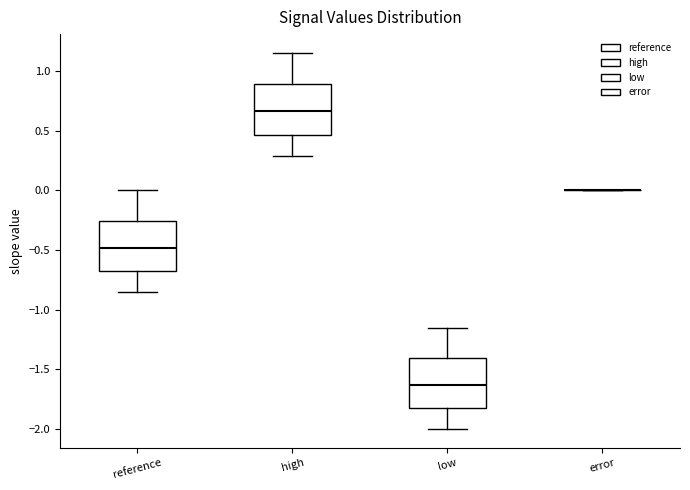

Reading left to right, read every box against the y-axis: the position of its median line, the range the box covers, and the ends of its whiskers. The values are not printed on the chart, so give them approximately, as read against the axis.

reference: median -0.50, box -0.70 to -0.25, whiskers -0.85 to 0.00
high: median 0.65, box 0.45 to 0.90, whiskers 0.30 to 1.15
low: median -1.65, box -1.85 to -1.40, whiskers -2.00 to -1.15
error: box collapsed to a line at 0.00, whiskers 0.00 to 0.00